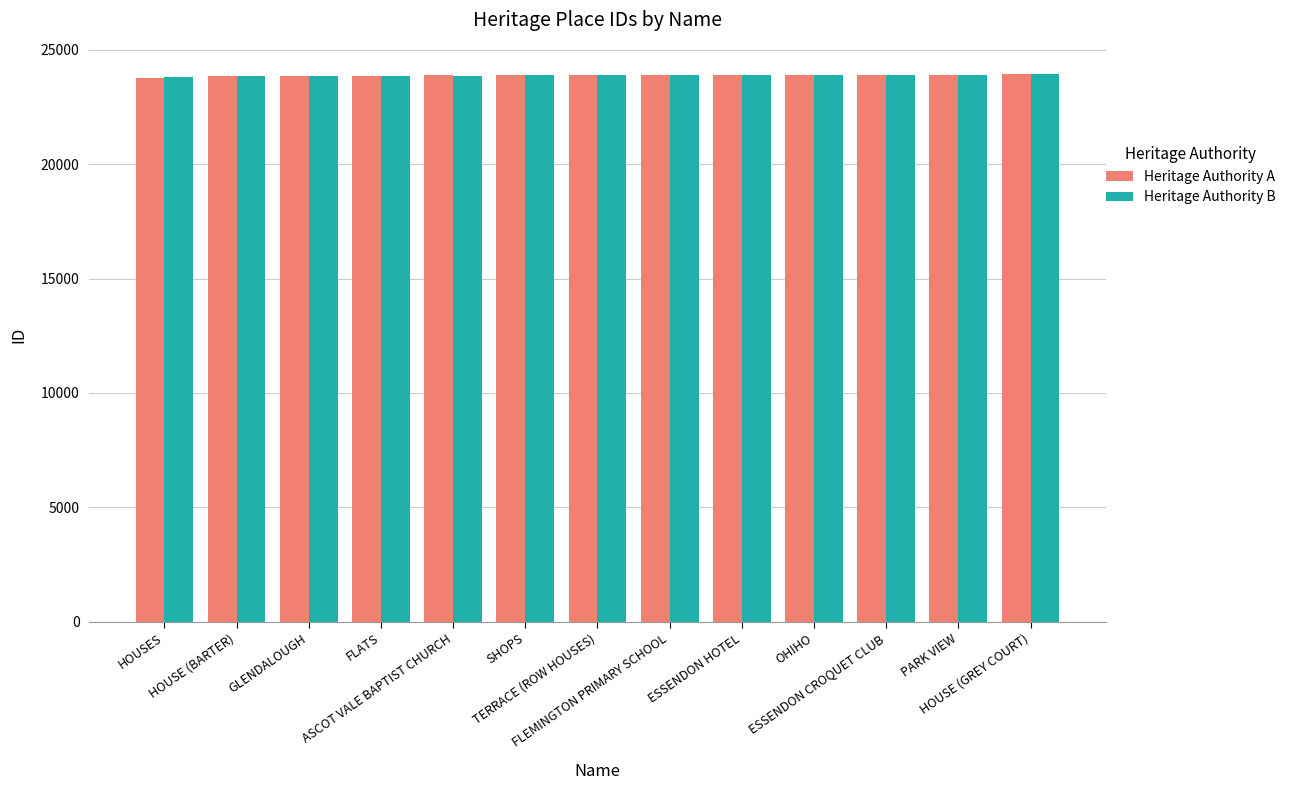

What is the smallest value displayed?

23779